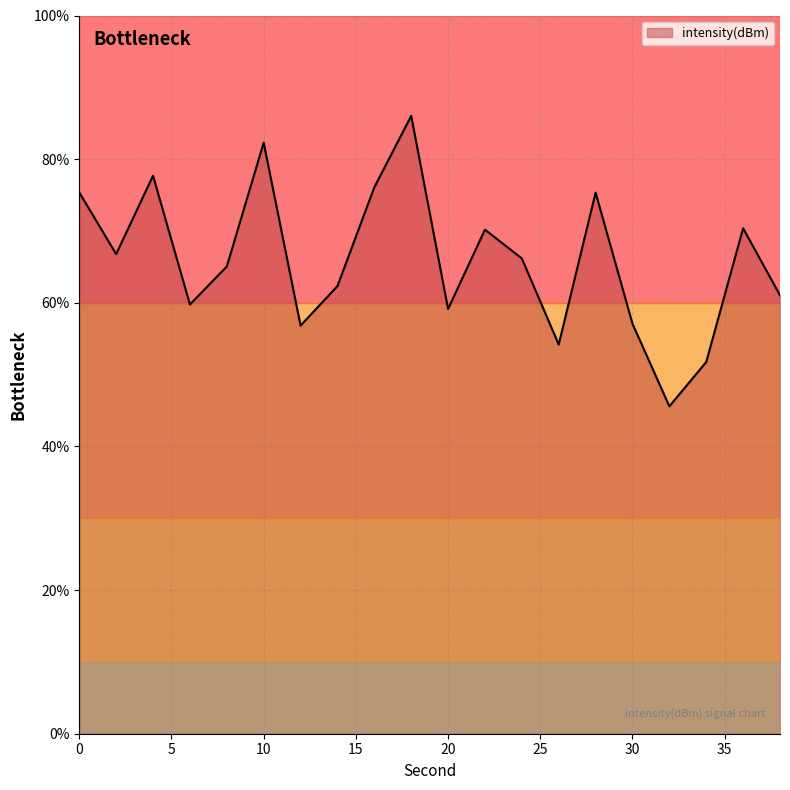

What is the maximum value shown in the chart?

86.0